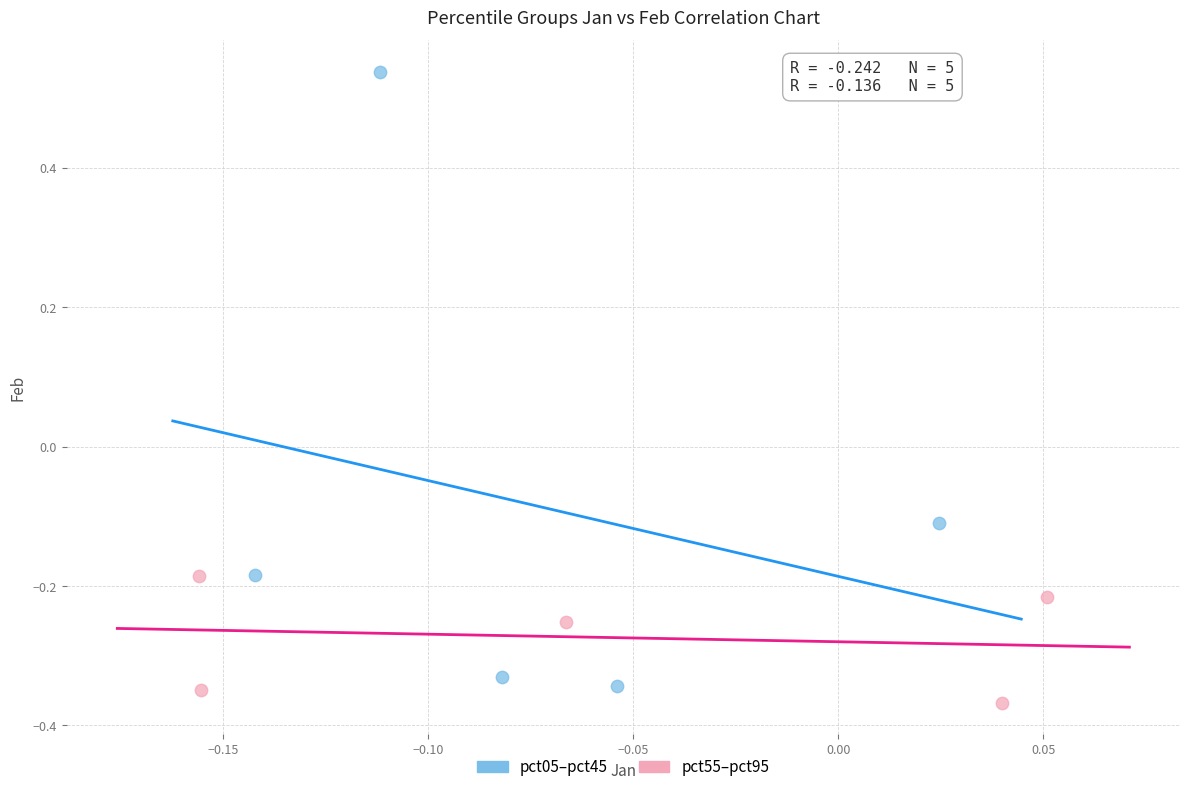

Which series contains the highest Y value?

pct05–pct45